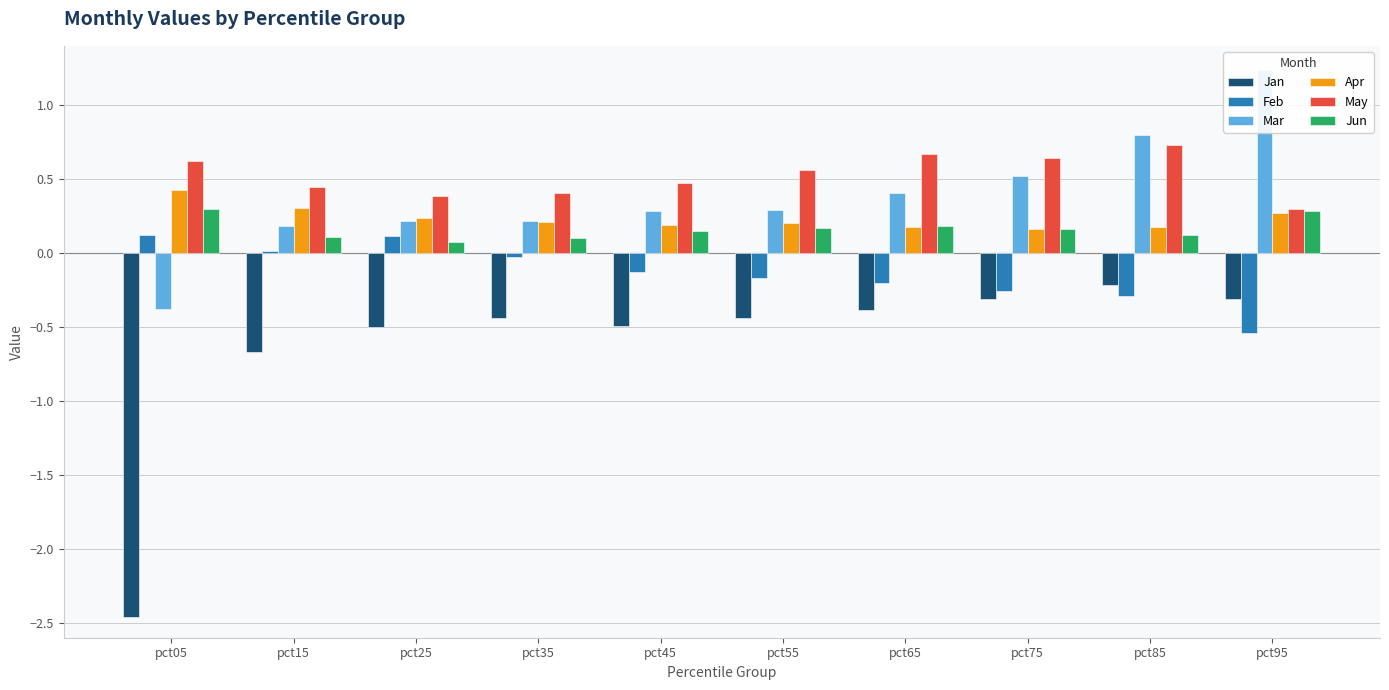

Is it true that Jun equals 0.2 at pct85?

False